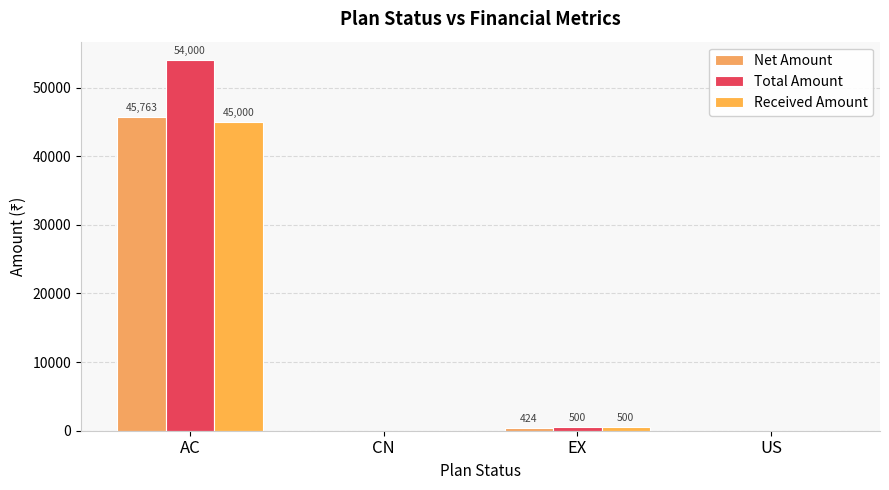

Are the bars horizontal?

No